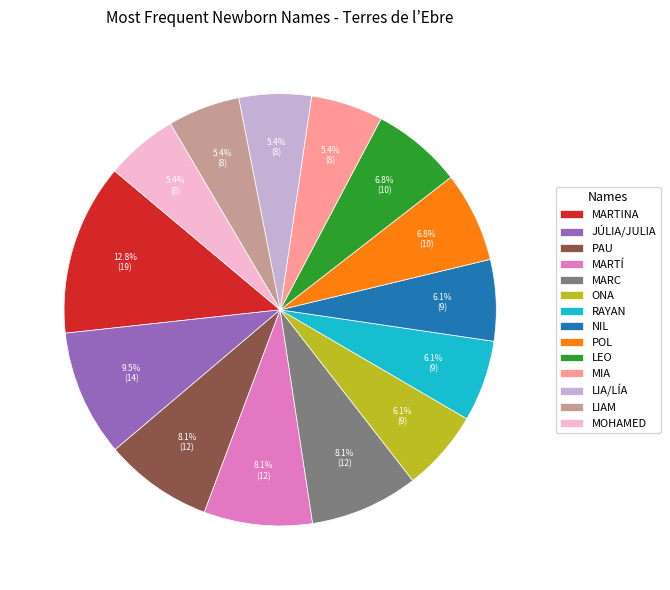

What percentage is the LIAM slice, to the nearest percent?

5%